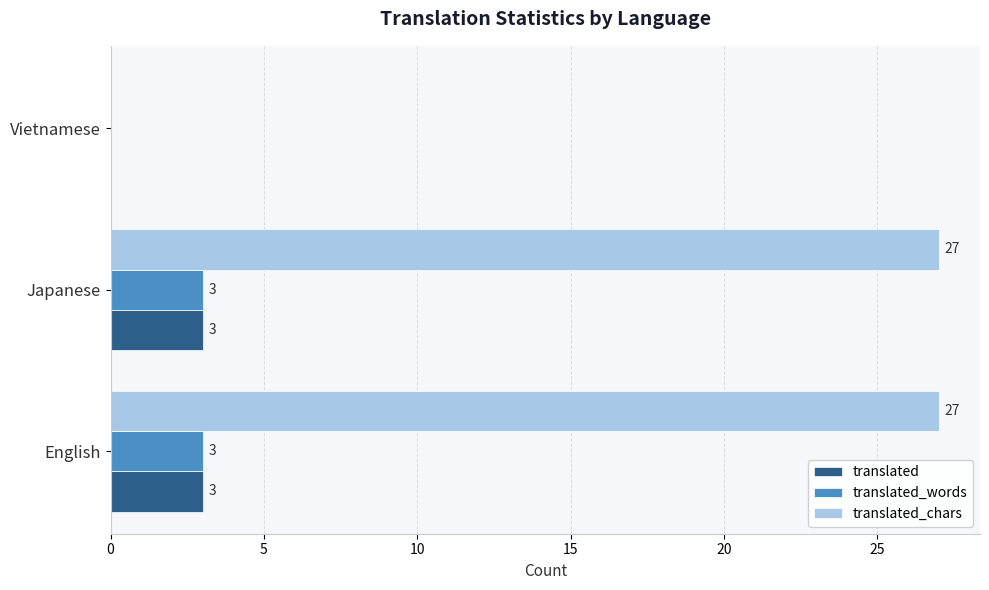

How many distinct data groups are displayed?

3